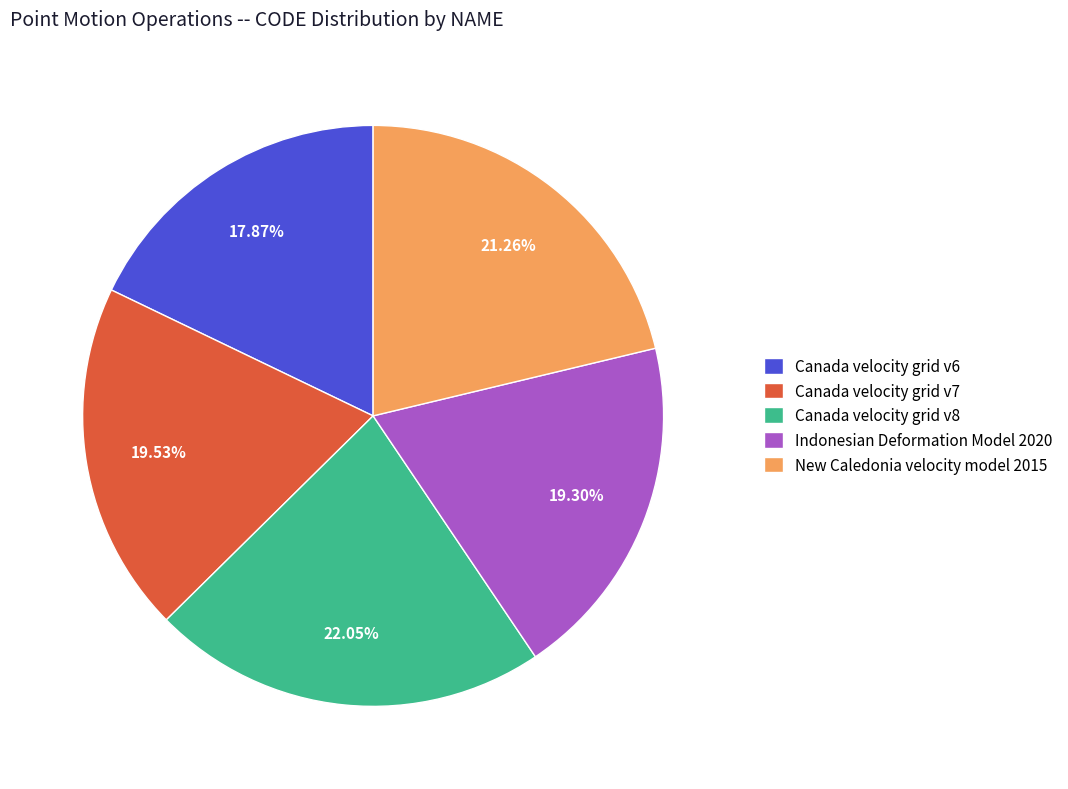

Between Canada velocity grid v6 and Indonesian Deformation Model 2020, which is larger?

Indonesian Deformation Model 2020